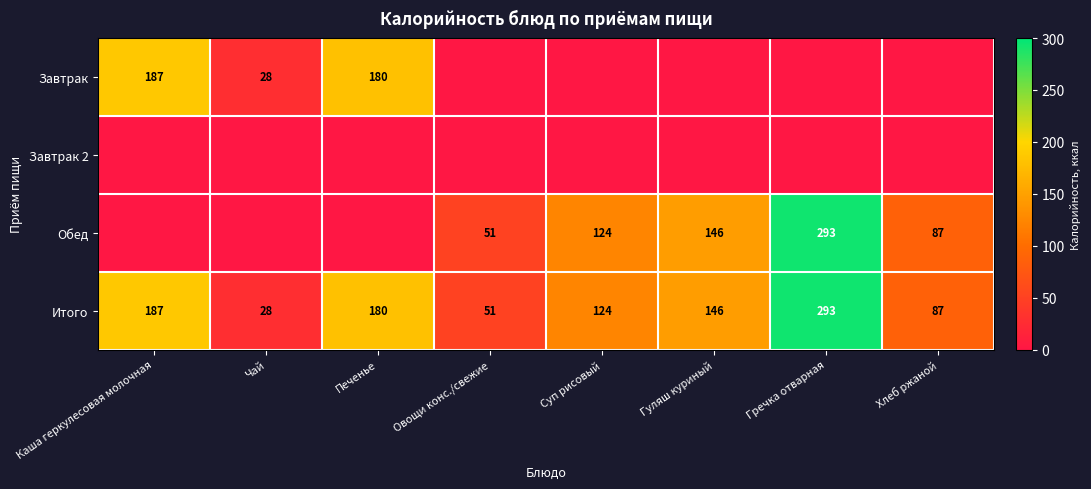

Rank the categories by Итого value from highest to lowest.

Гречка отварная, Каша геркулесовая молочная, Печенье, Гуляш куриный, Суп рисовый, Хлеб ржаной, Овощи конс./свежие, Чай